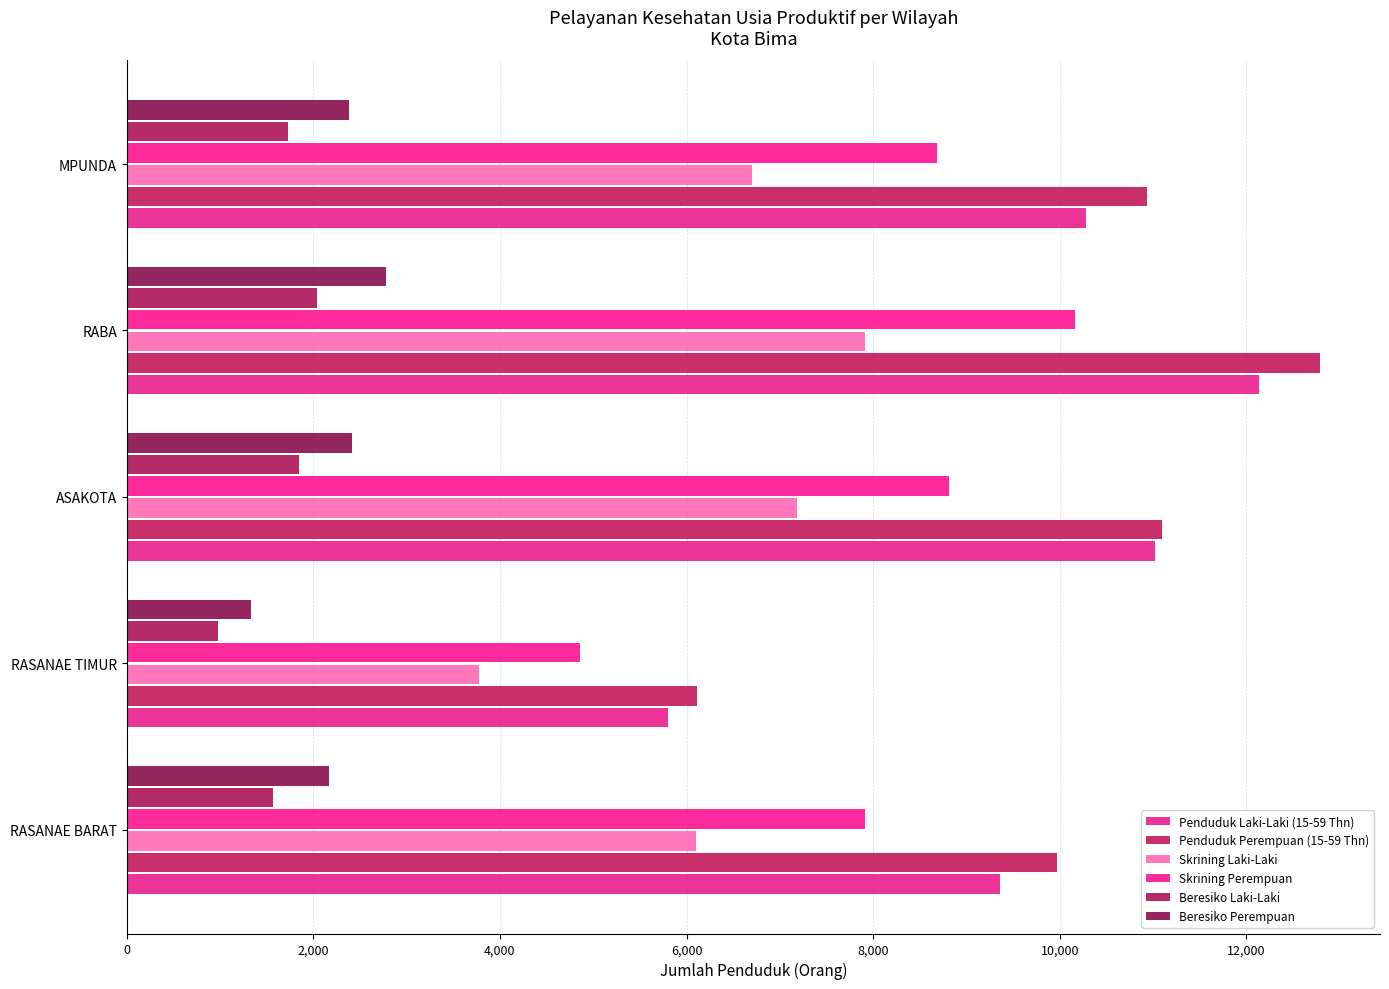

At which category is the sum across all series the highest?

RABA